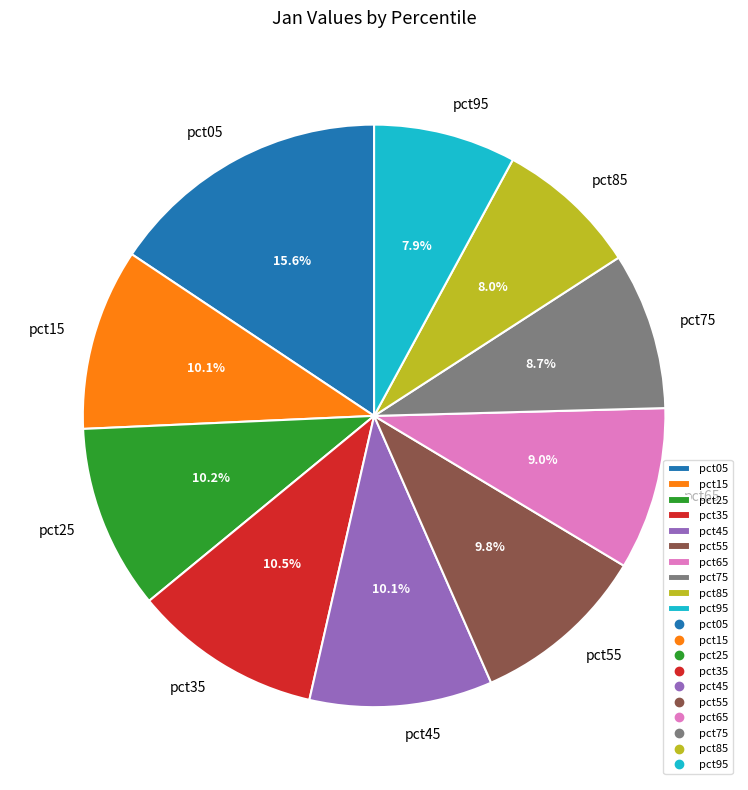

To the nearest percent, what is the average slice percentage?

10%